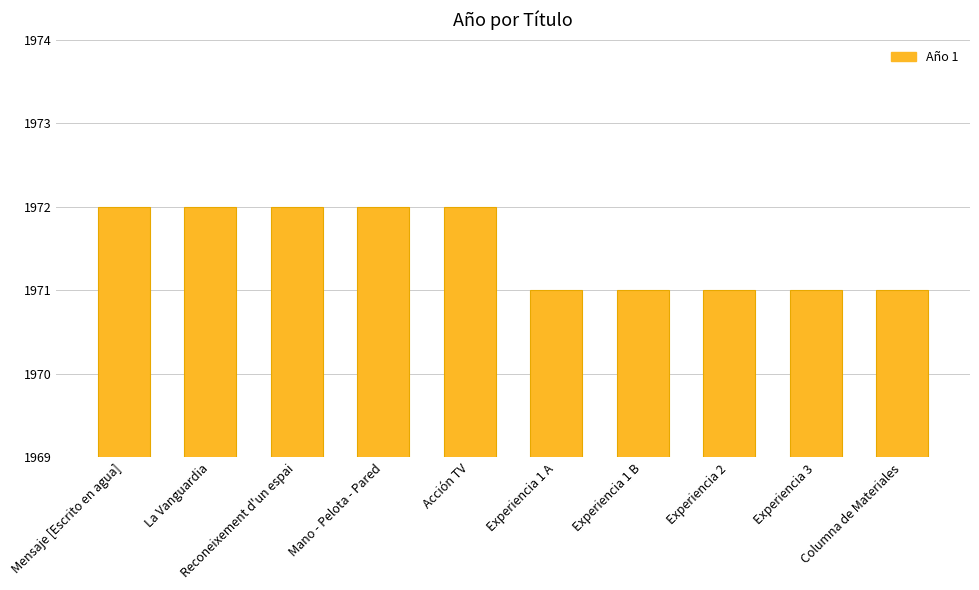

Reading left to right, extract all data points from this chart.

1972	1972	1972	1972	1972	1971	1971	1971	1971	1971